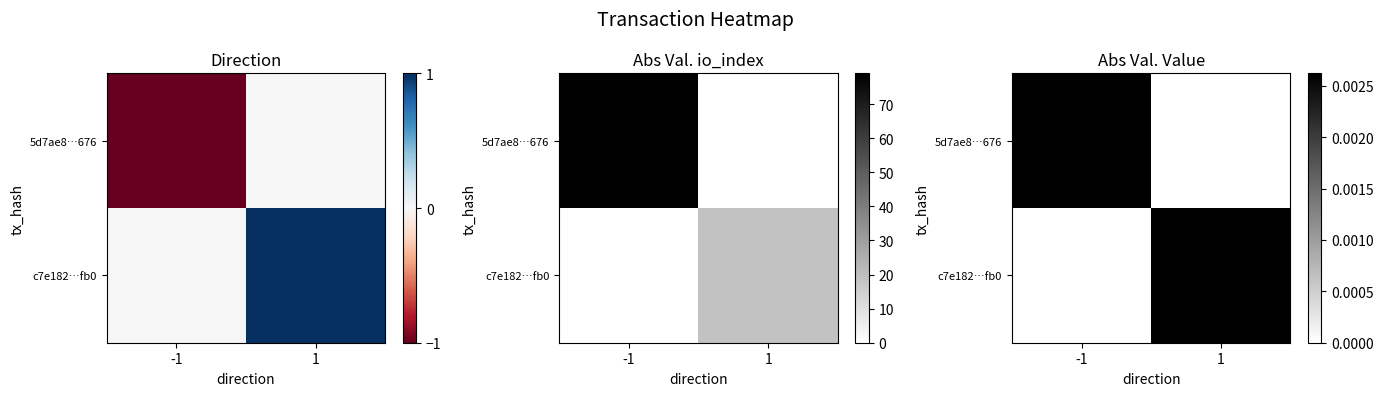

Count the number of data series in this chart.

2